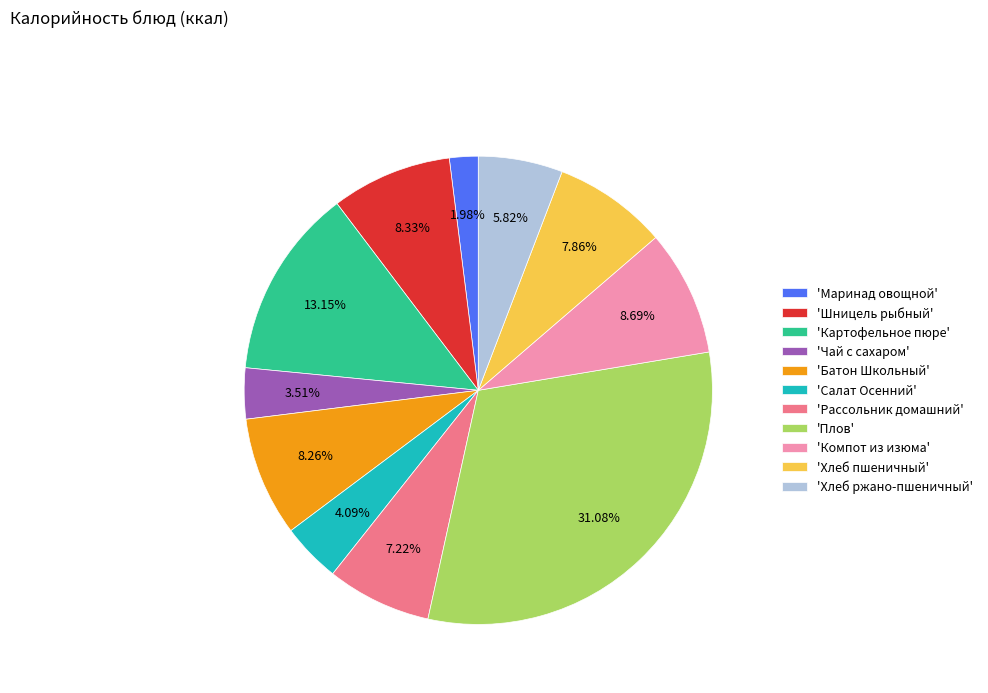

Do 'Шницель рыбный' and 'Плов' together represent more than half of the pie?

No